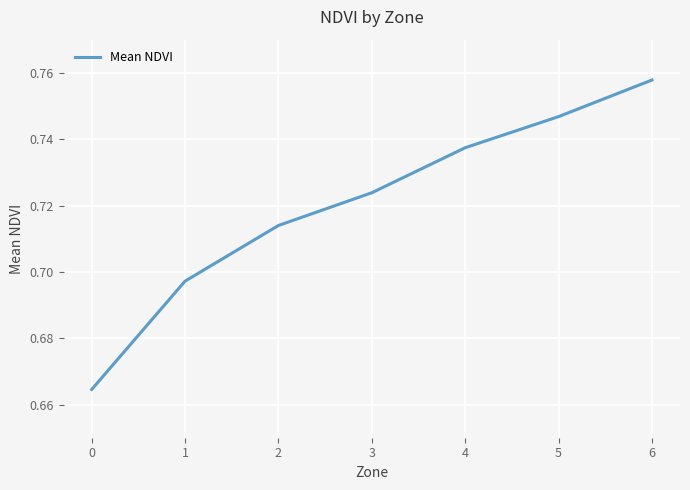

Is this an area chart (filled region under the line)?

No